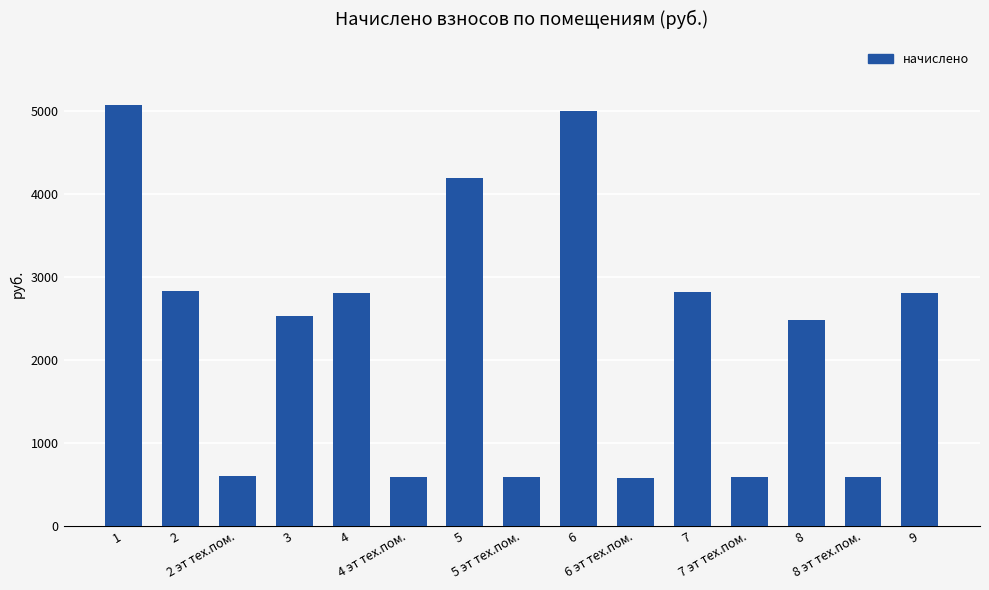

Which category has the highest value across all series?

1